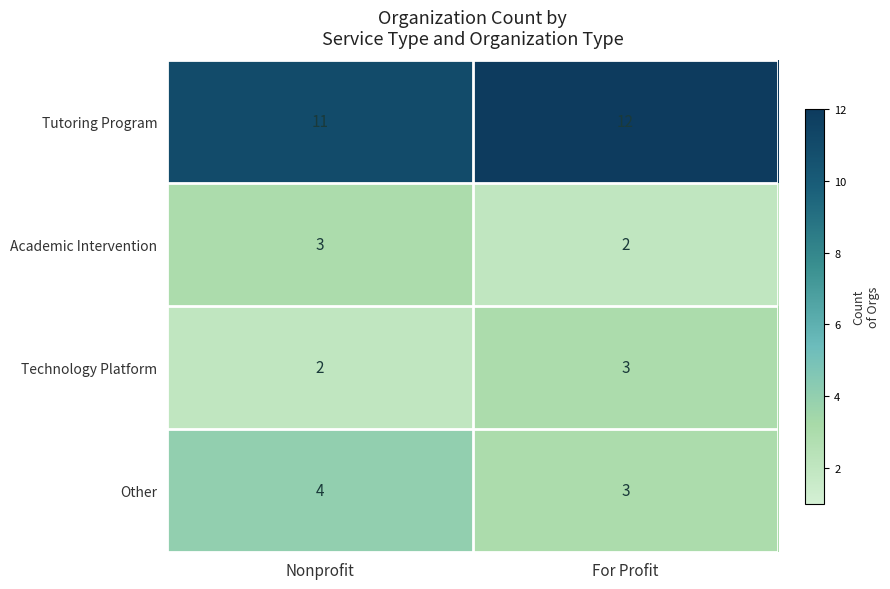

Which series has the largest total across all categories?

Tutoring Program